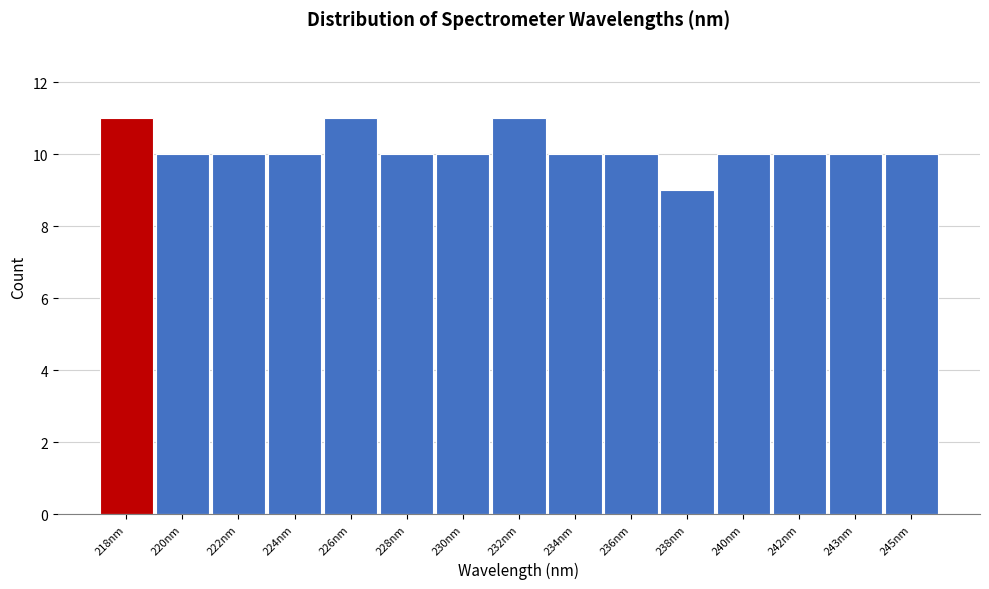

Reading left to right, extract all data points from this chart.

11	10	10	10	11	10	10	11	10	10	9	10	10	10	10